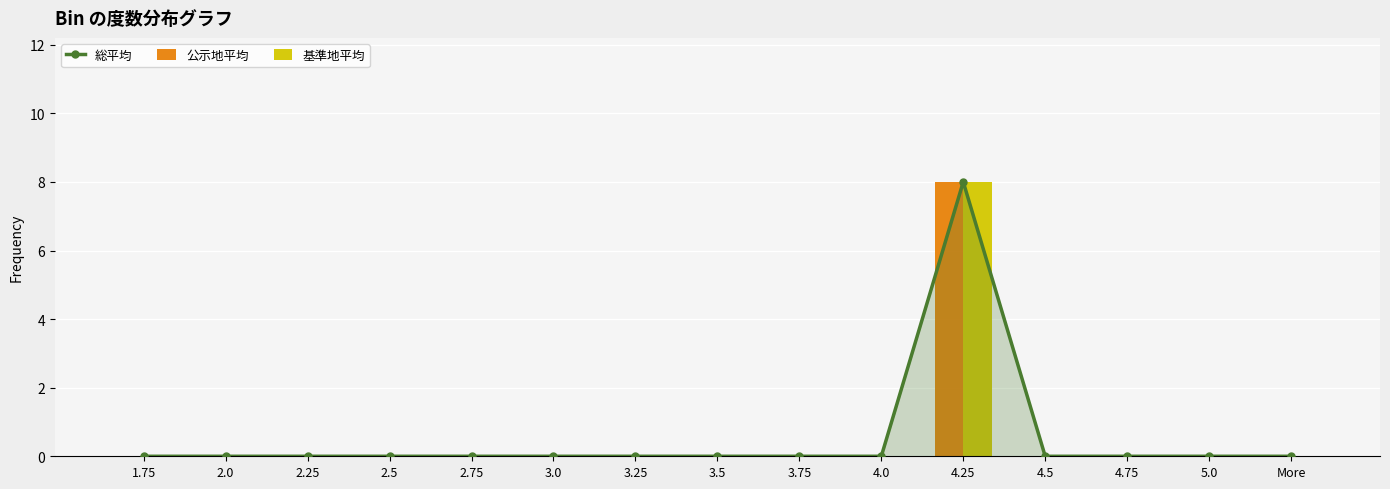

Does the chart contain any negative values?

No